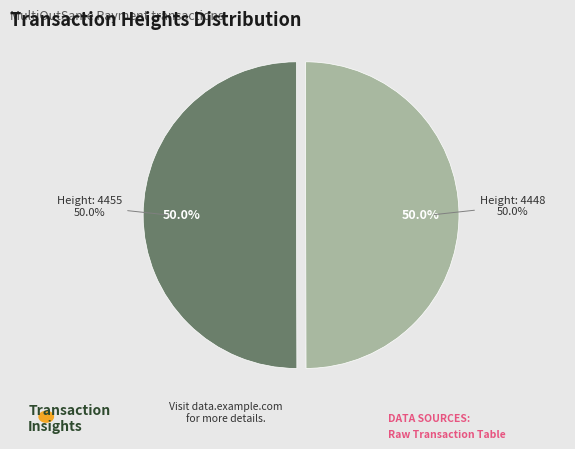

How many slices are in this pie chart?

2